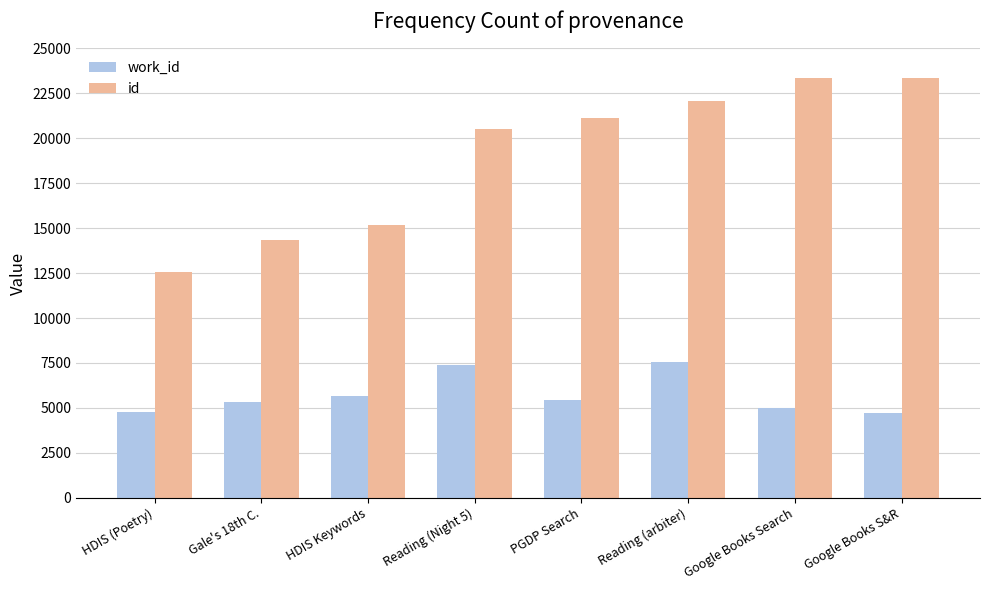

What is the difference between the second highest and second lowest values in the work_id series?

2653